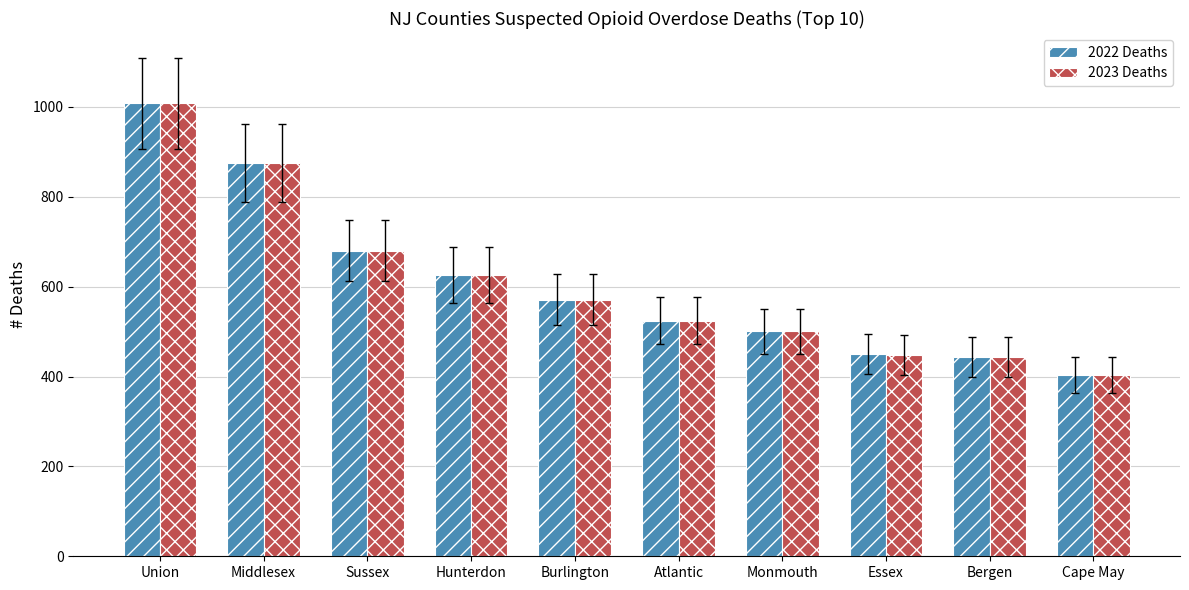

What is the smallest value displayed?

403